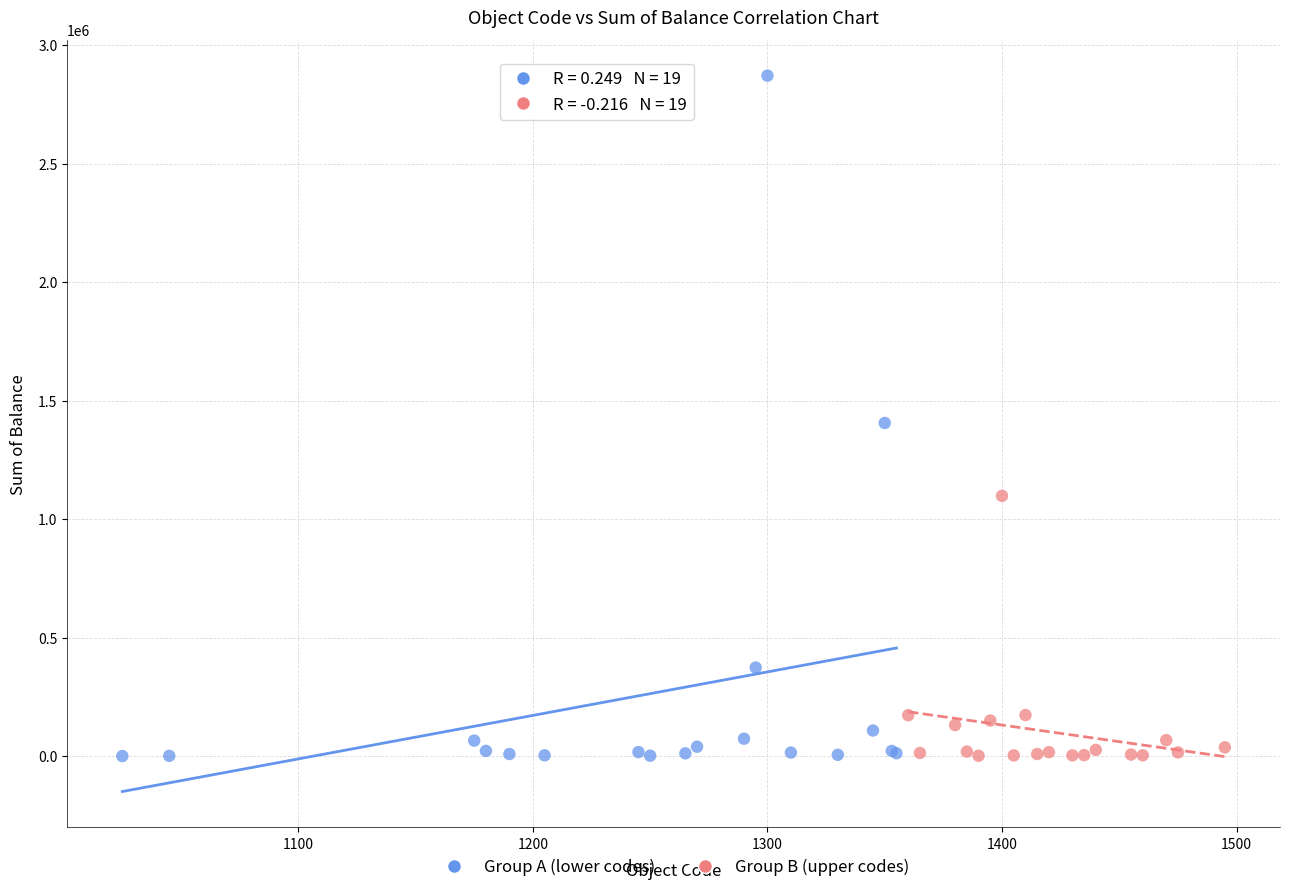

Which series contains the highest Y value?

Group A (lower codes)